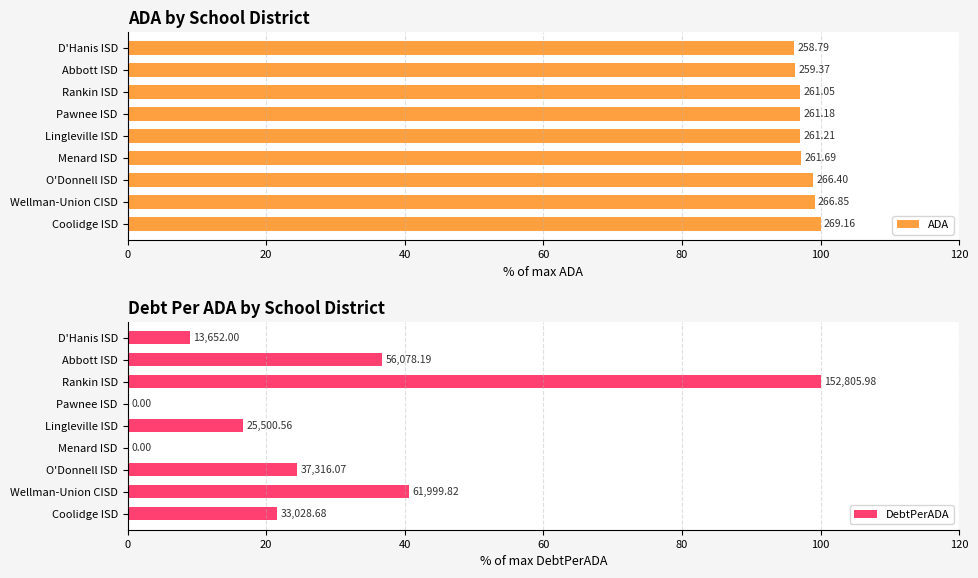

Which series changed the most between Menard ISD and Lingleville ISD?

DebtPerADA